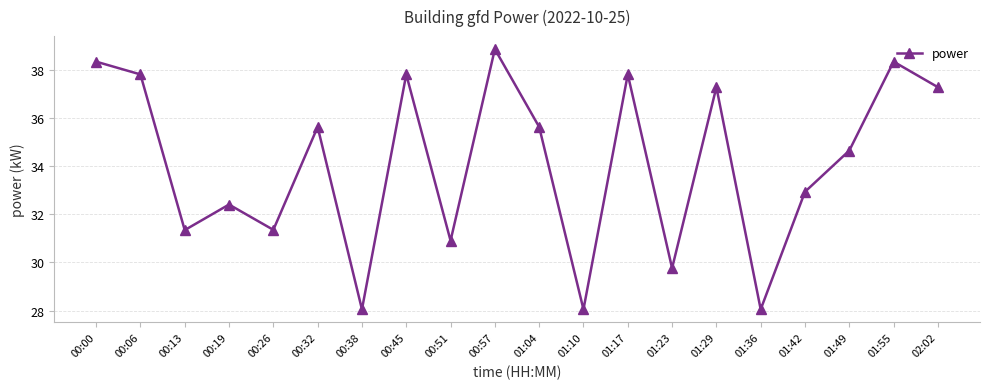

What is the value of the 2nd point from the left?

37.8